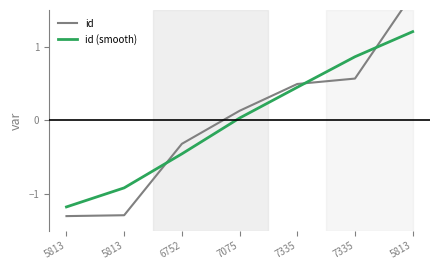

Count the number of data series in this chart.

2